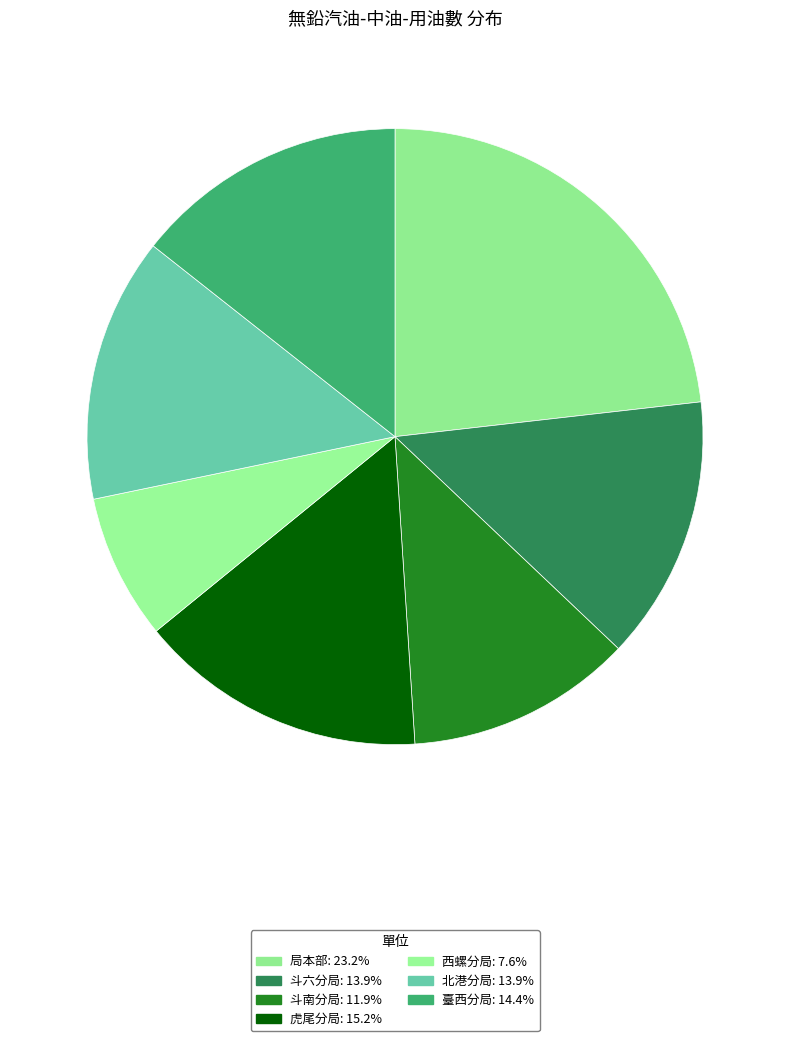

The 斗六分局 slice represents 22% of the pie. True or false?

False